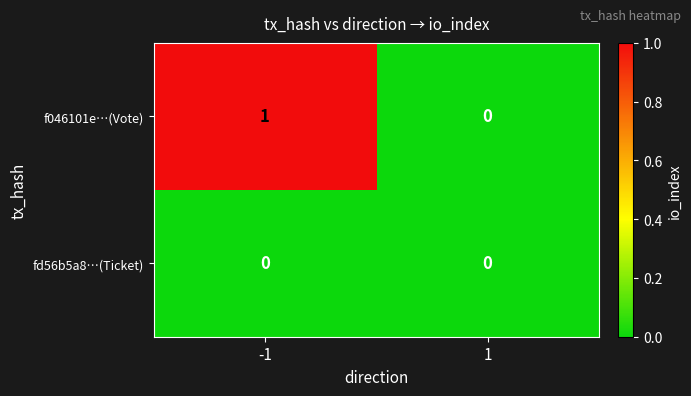

Between -1 and 1, which series saw the biggest shift?

f046101e…(Vote)